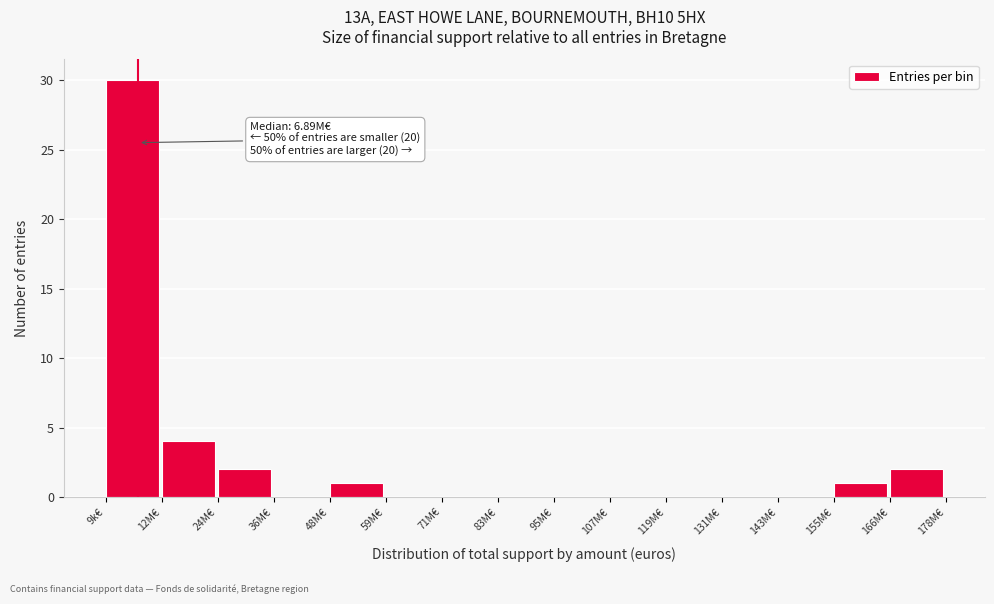

Reading left to right, list all the values displayed in this chart.

9k€=30	12M€=4	24M€=2	36M€=0	48M€=1	59M€=0	71M€=0	83M€=0	95M€=0	107M€=0	119M€=0	131M€=0	143M€=0	155M€=1	166M€=2